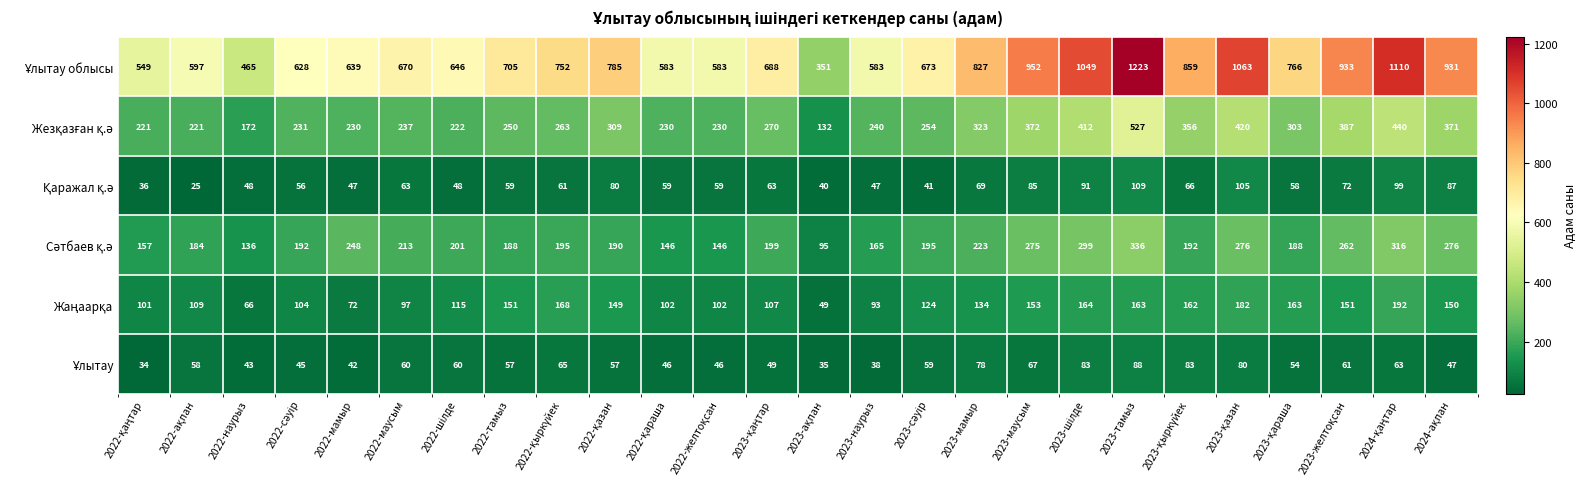

At which category is the sum across all series the highest?

2023-тамыз